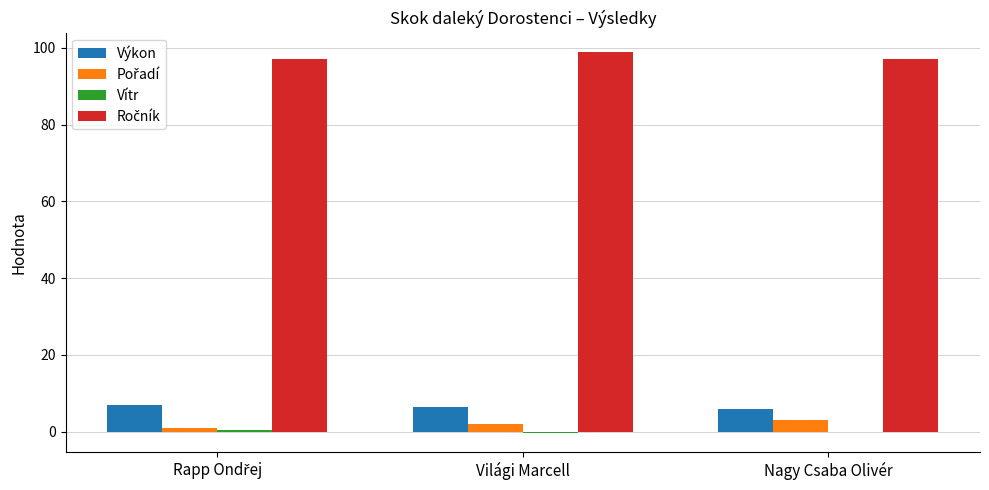

True or false: Výkon has a value of 9.4 at Nagy Csaba Olivér.

False